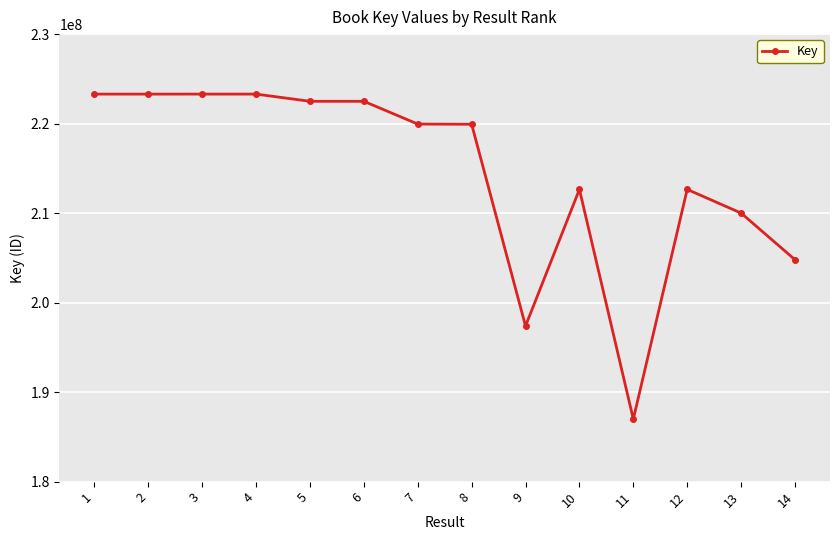

What is the smallest value displayed?

186984279